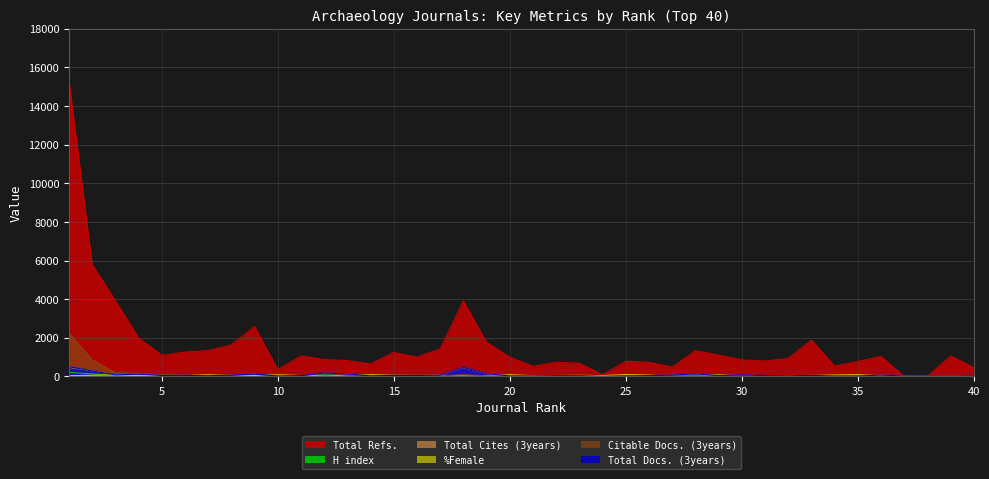

At which category does H index reach its first local peak?

5